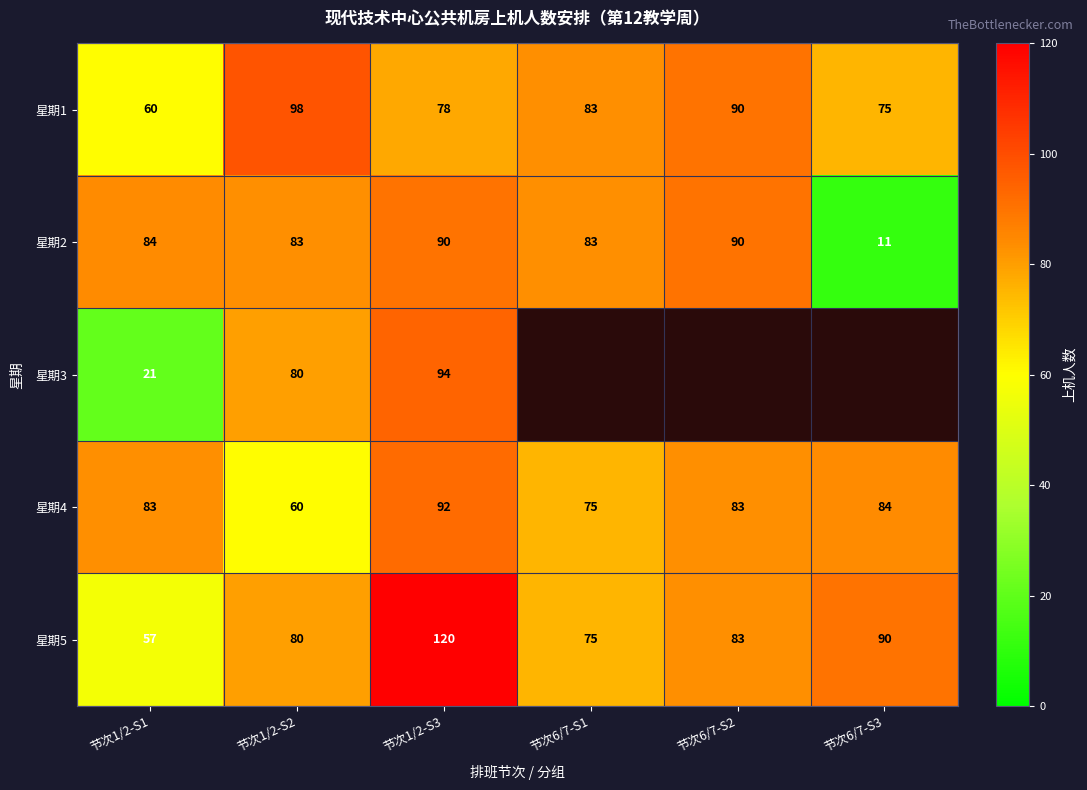

Is the value of 星期1 at 节次1/2-S1 greater than the value of 星期2 at 节次1/2-S2?

No